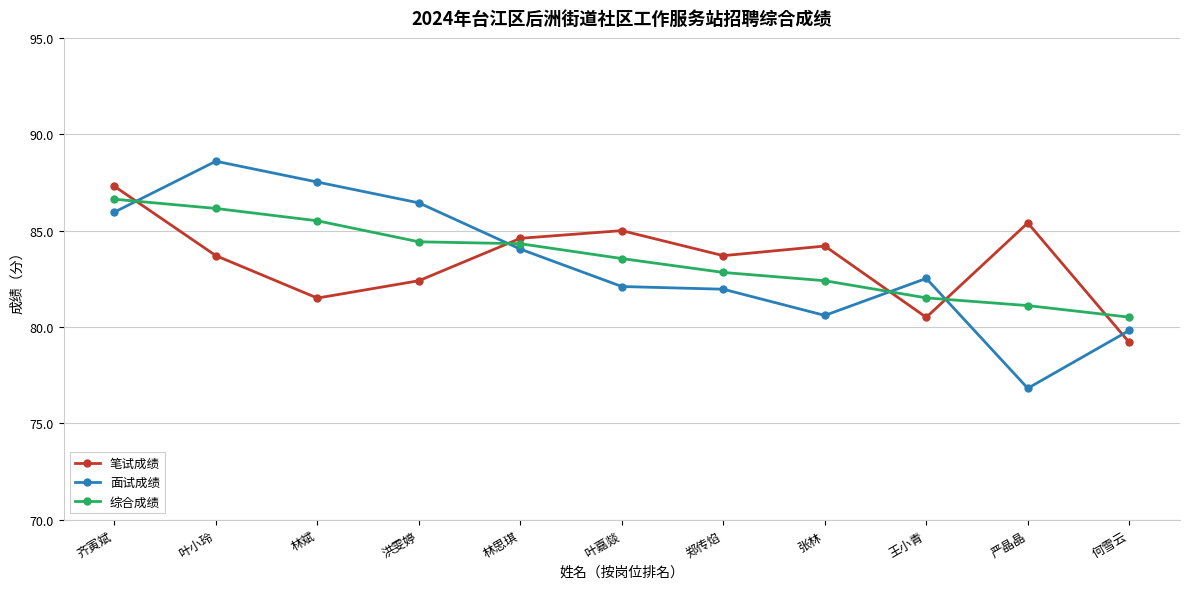

At which category is the sum across all series the highest?

齐寅斌